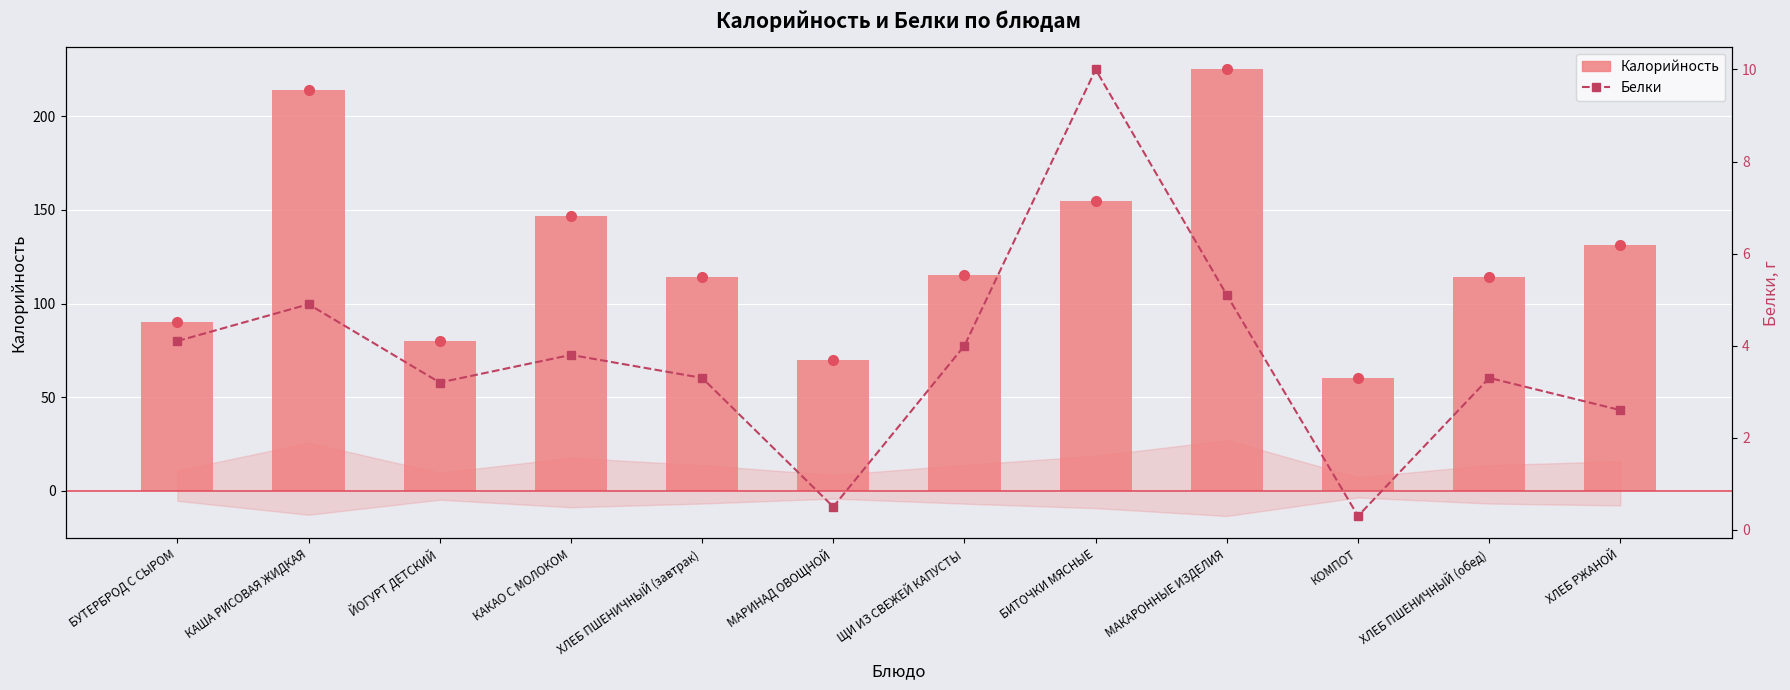

Reading left to right, what are all the values shown in this chart?

Калорийность: БУТЕРБРОД С СЫРОМ=90.0	КАША РИСОВАЯ ЖИДКАЯ=214.0	ЙОГУРТ ДЕТСКИЙ=80.0	КАКАО С МОЛОКОМ=147.0	ХЛЕБ ПШЕНИЧНЫЙ (завтрак)=114.0	МАРИНАД ОВОЩНОЙ=70.0	ЩИ ИЗ СВЕЖЕЙ КАПУСТЫ=115.0	БИТОЧКИ МЯСНЫЕ=155.0	МАКАРОННЫЕ ИЗДЕЛИЯ=225.0	КОМПОТ=60.0	ХЛЕБ ПШЕНИЧНЫЙ (обед)=114.0	ХЛЕБ РЖАНОЙ=131.0
Белки: БУТЕРБРОД С СЫРОМ=4.1	КАША РИСОВАЯ ЖИДКАЯ=4.9	ЙОГУРТ ДЕТСКИЙ=3.2	КАКАО С МОЛОКОМ=3.8	ХЛЕБ ПШЕНИЧНЫЙ (завтрак)=3.3	МАРИНАД ОВОЩНОЙ=0.5	ЩИ ИЗ СВЕЖЕЙ КАПУСТЫ=4.0	БИТОЧКИ МЯСНЫЕ=10.0	МАКАРОННЫЕ ИЗДЕЛИЯ=5.1	КОМПОТ=0.3	ХЛЕБ ПШЕНИЧНЫЙ (обед)=3.3	ХЛЕБ РЖАНОЙ=2.6